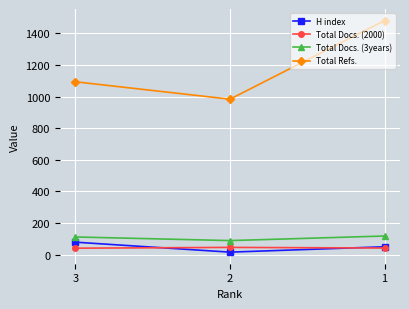

Does the chart display data point markers on the line(s)?

Yes